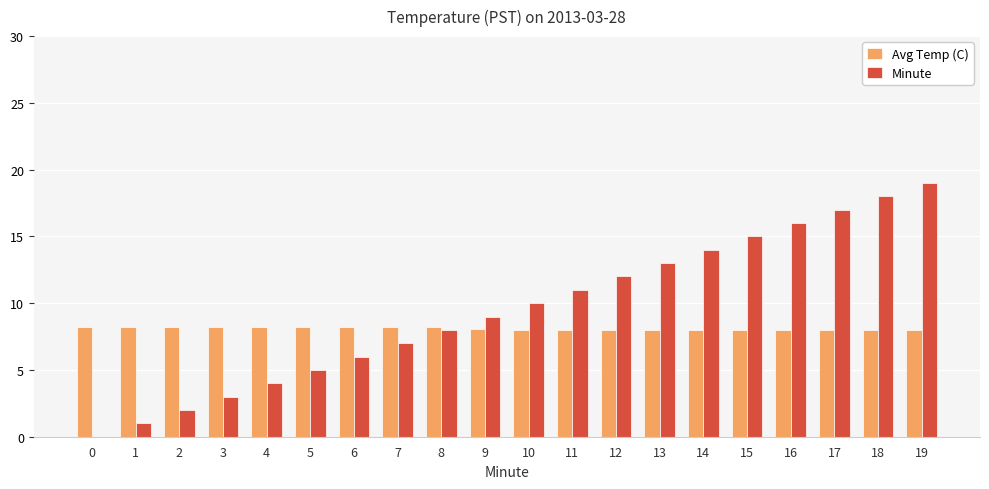

Which series changed the most between 0 and 14?

Minute